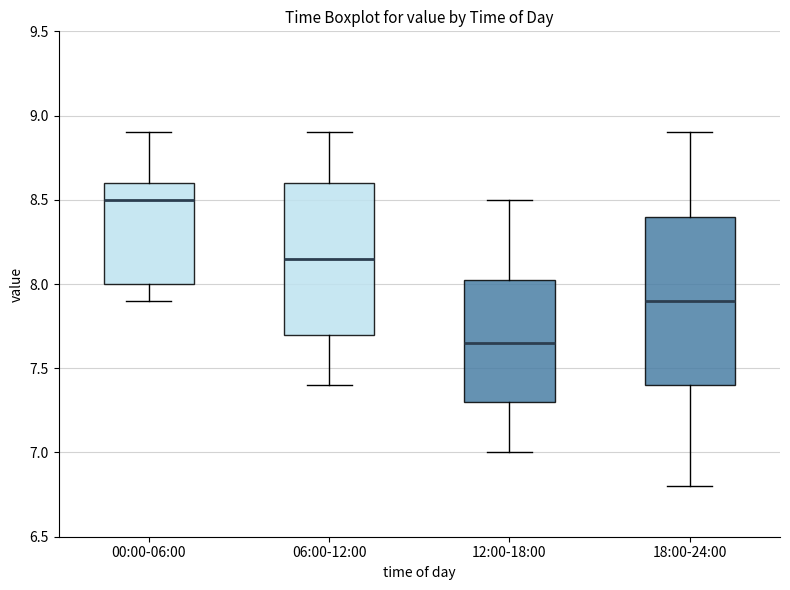

Reading left to right, read every box against the y-axis: the position of its median line, the range the box covers, and the ends of its whiskers. The values are not printed on the chart, so give them approximately, as read against the axis.

00:00-06:00: median 8.50, box 8.00 to 8.60, whiskers 7.90 to 8.90
06:00-12:00: median 8.15, box 7.70 to 8.60, whiskers 7.40 to 8.90
12:00-18:00: median 7.65, box 7.30 to 8.05, whiskers 7.00 to 8.50
18:00-24:00: median 7.90, box 7.40 to 8.40, whiskers 6.80 to 8.90